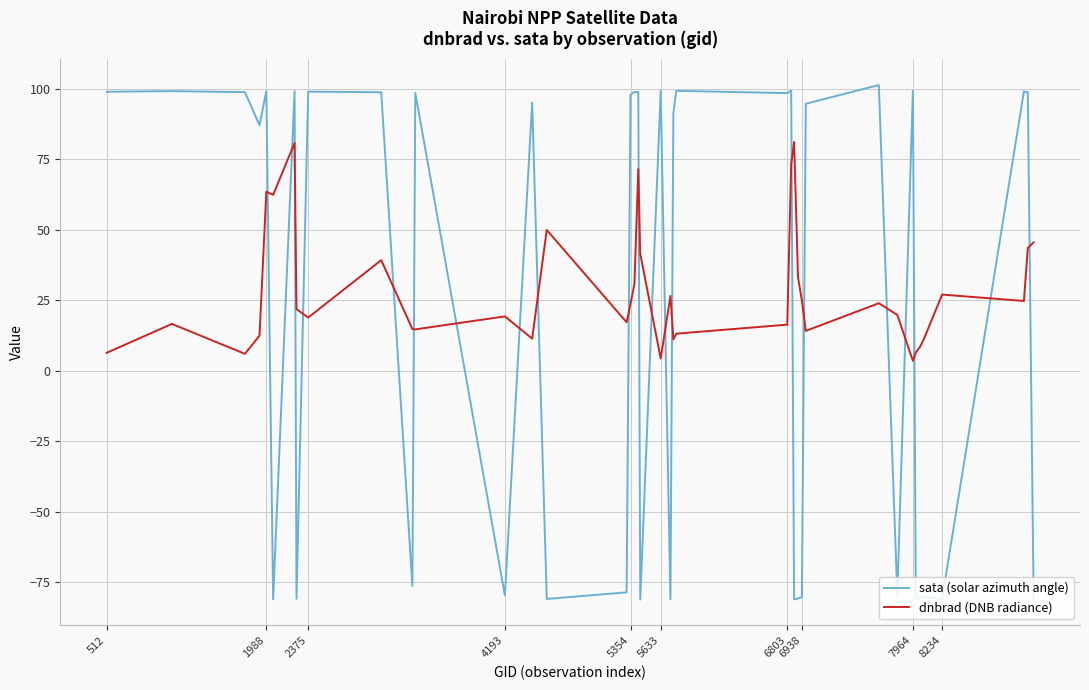

What is the difference between the maximum and minimum values in the sata (solar azimuth angle) series?

182.6